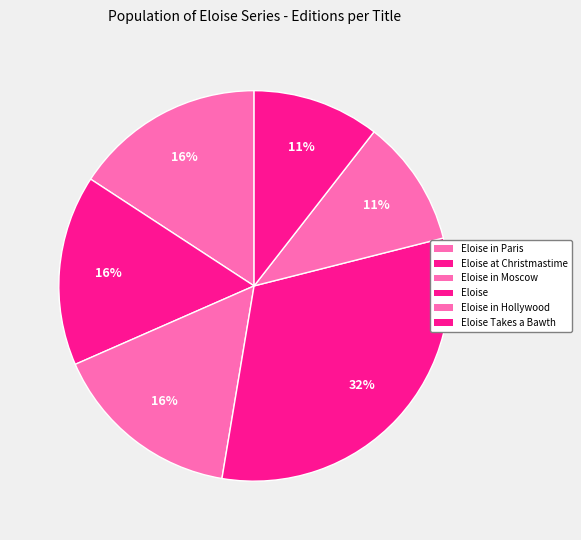

How many slices are in this pie chart?

6